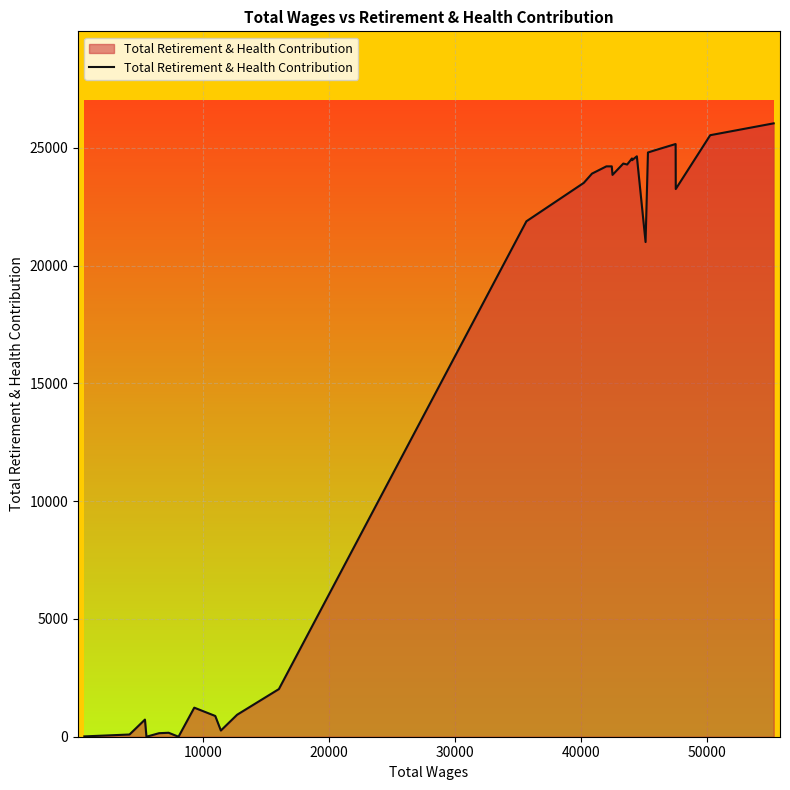

What is the sum of all values?

465995